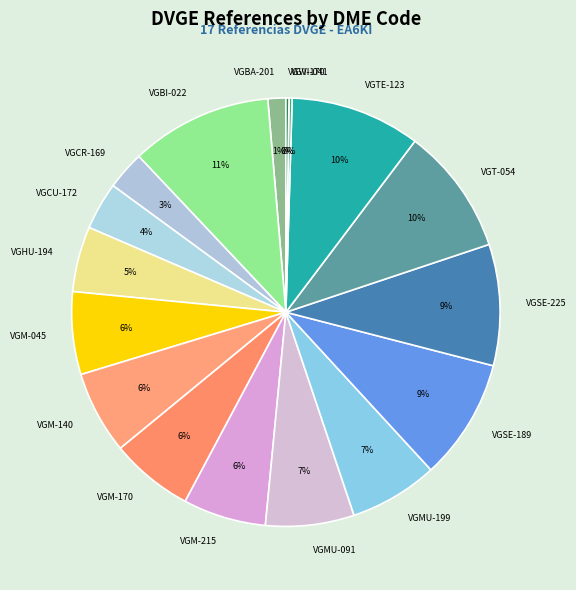

To the nearest percent, what is the average slice percentage?

6%